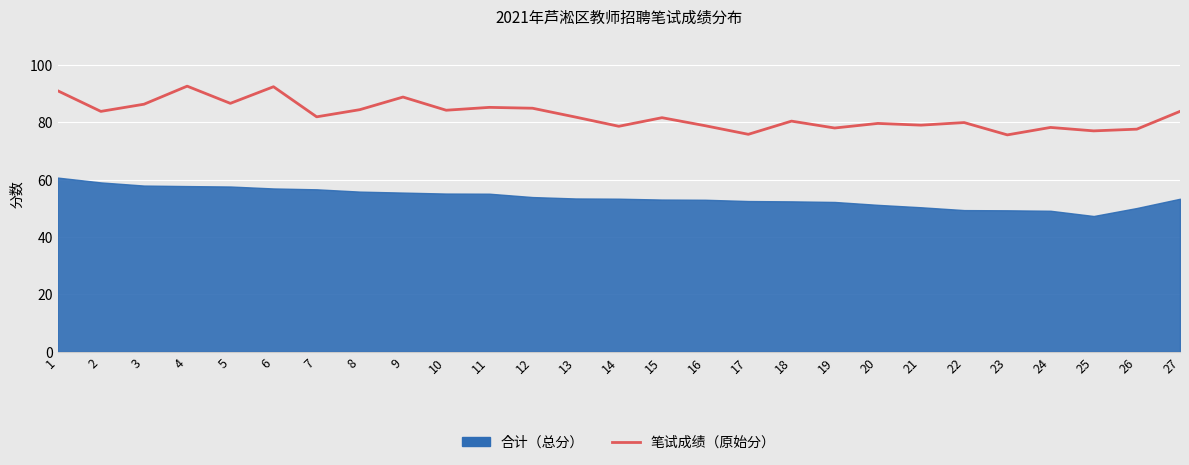

Which category has the lowest value across all series?

23